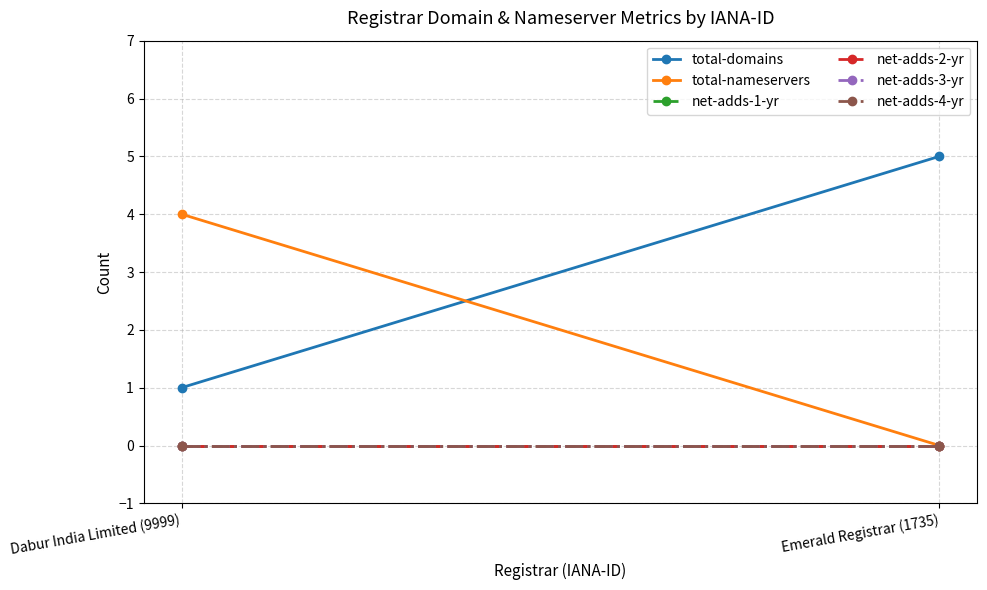

Which label corresponds to the smallest value in the chart?

Emerald Registrar (1735)